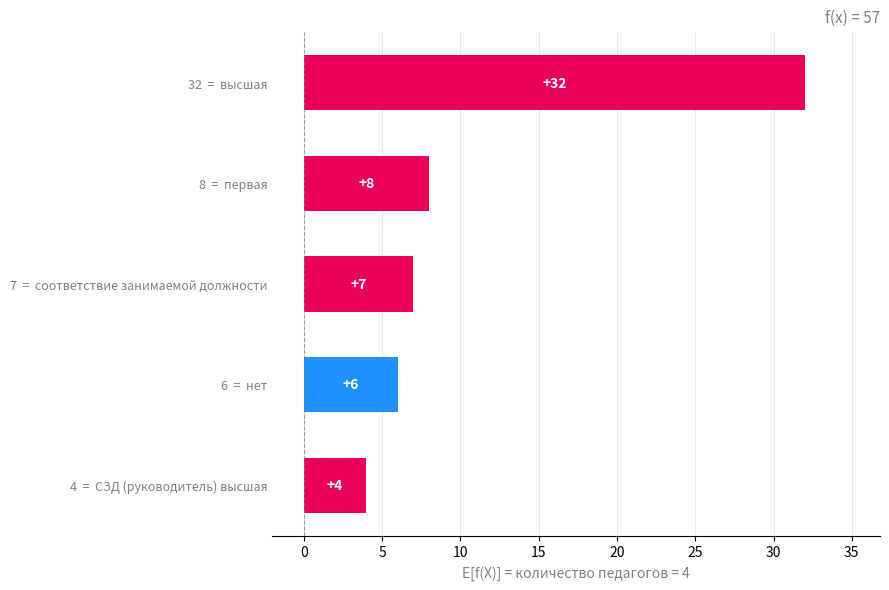

Approximately how many times larger is the value at 32  =  высшая compared to 6  =  нет?

5.3